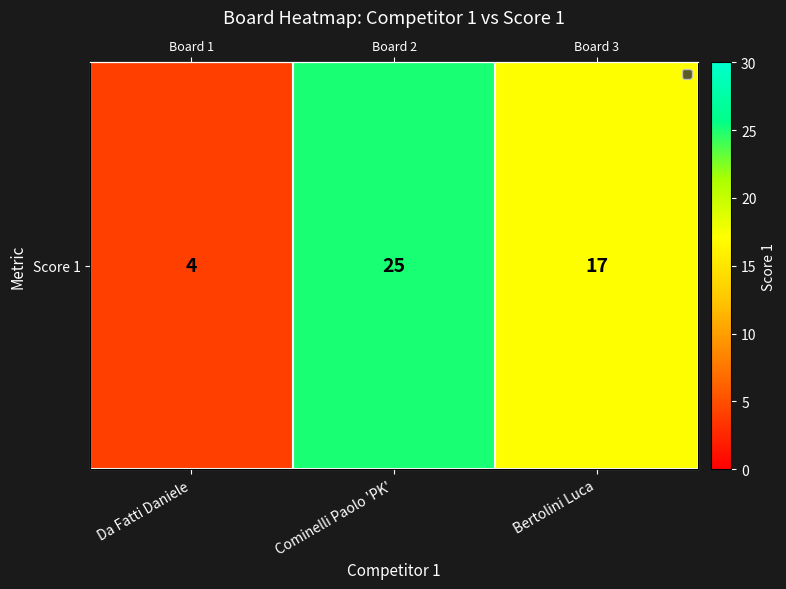

At which label is the value closest to 14?

Bertolini Luca